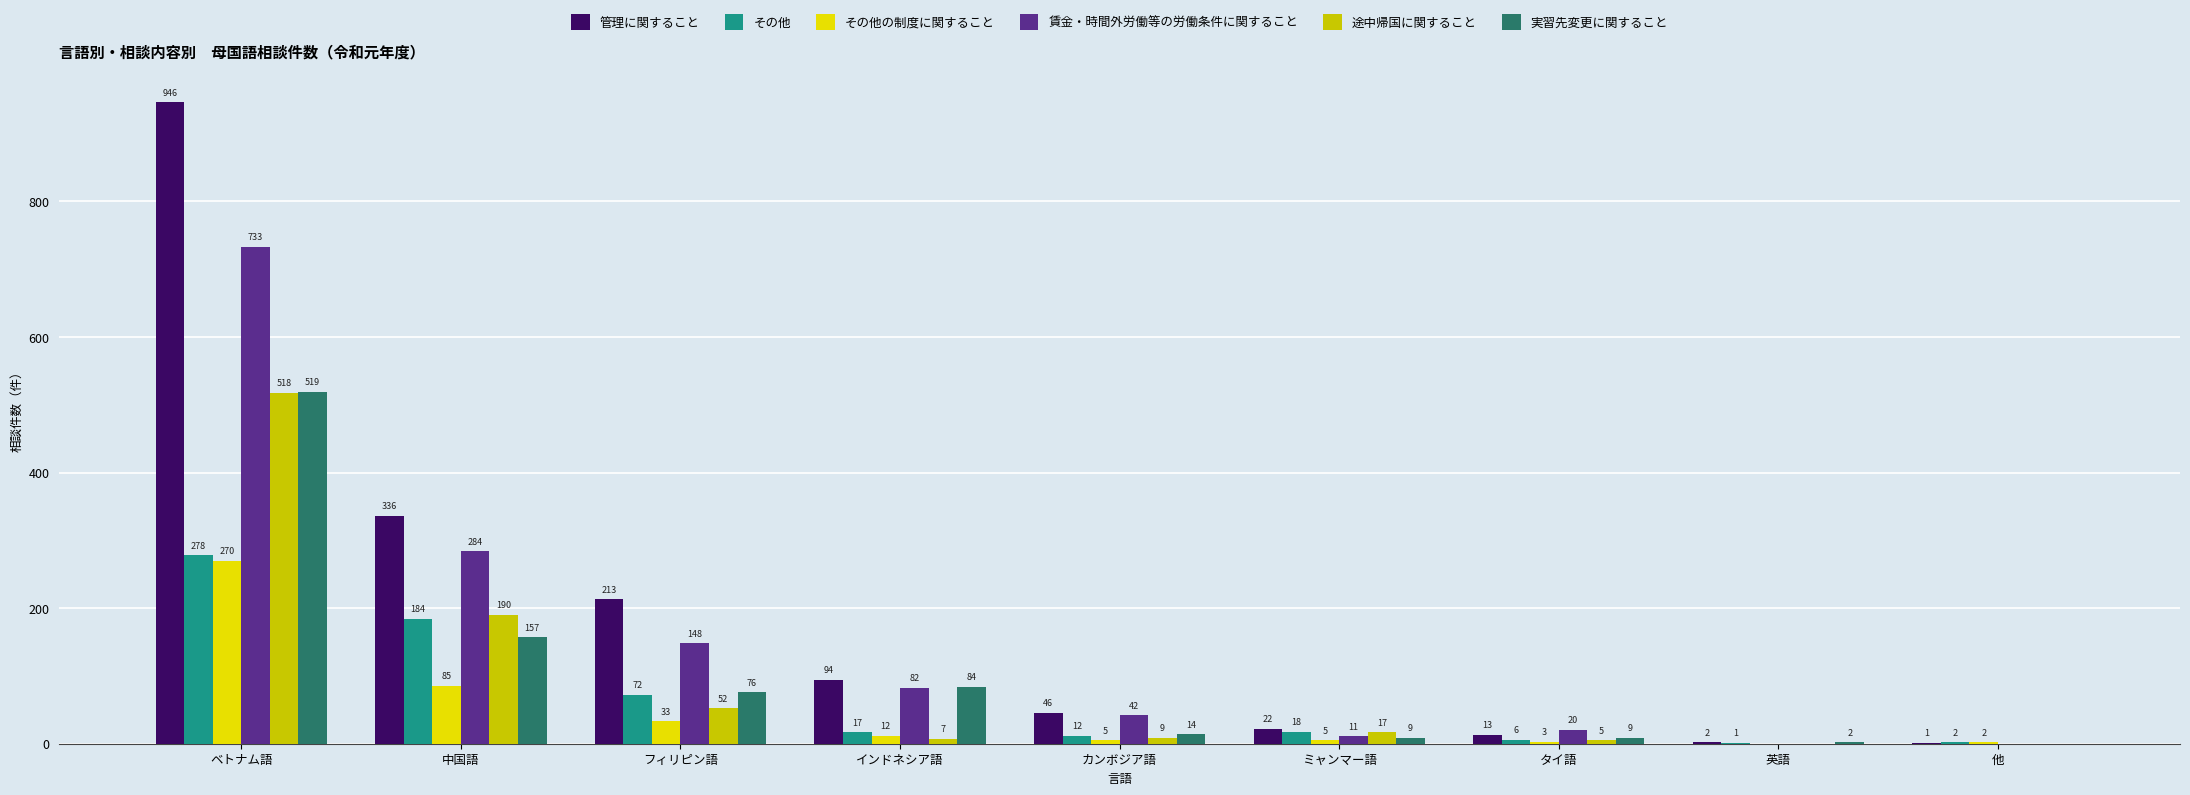

How many groups of bars are there?

9